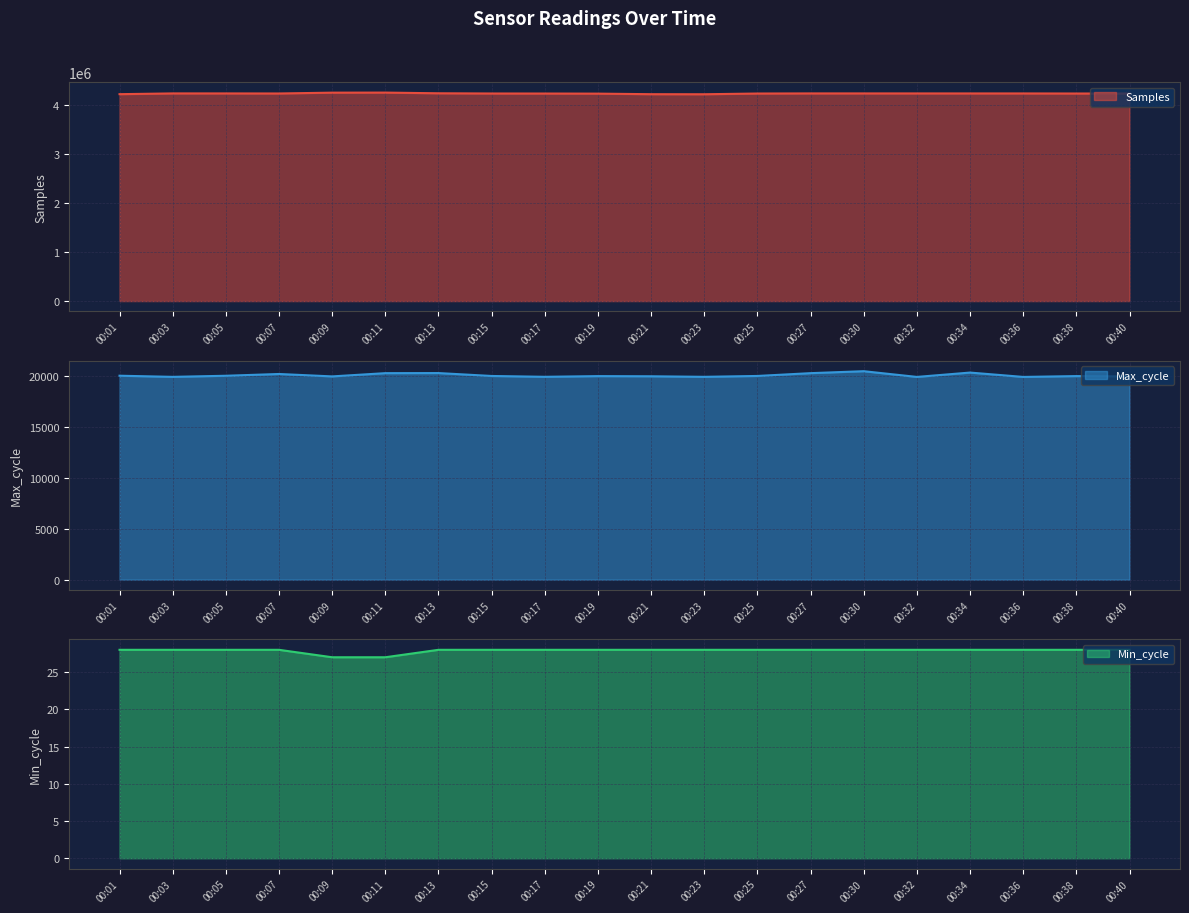

The value of Samples at 00:19 is 6979173. True or false?

False